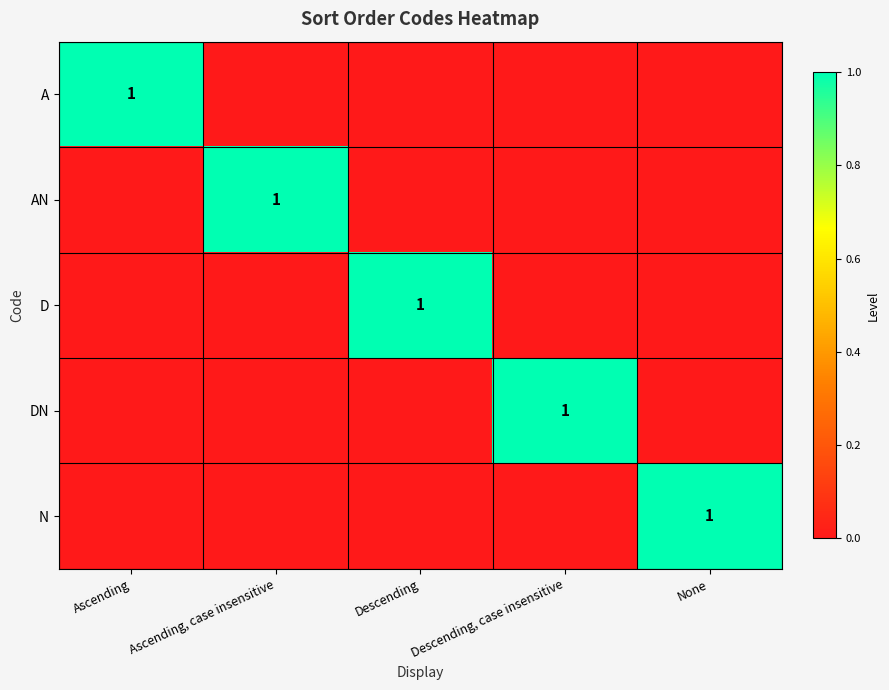

What is the difference between the highest and lowest values at Ascending, case insensitive?

1